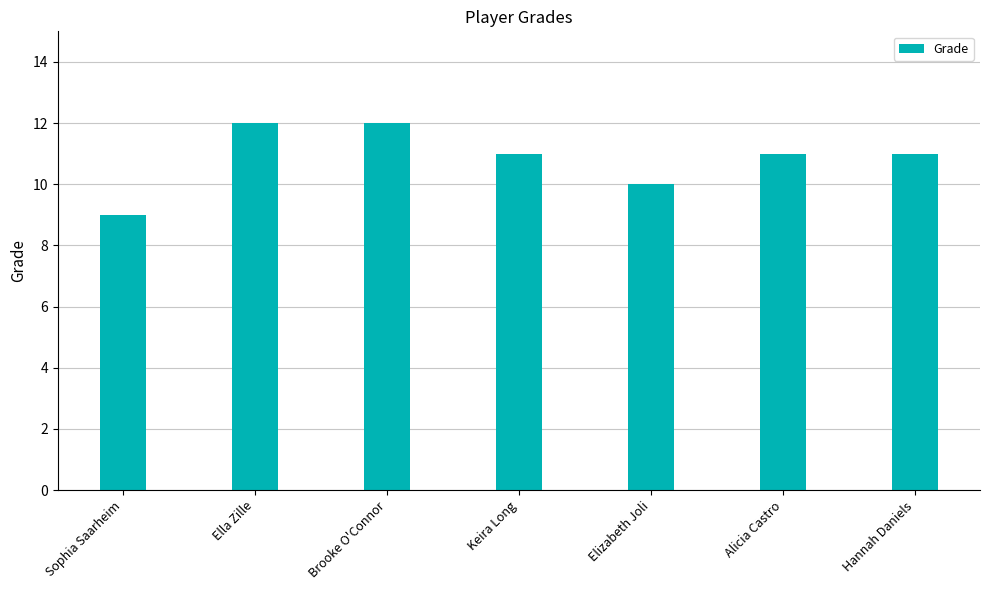

What is the maximum value shown in the chart?

12